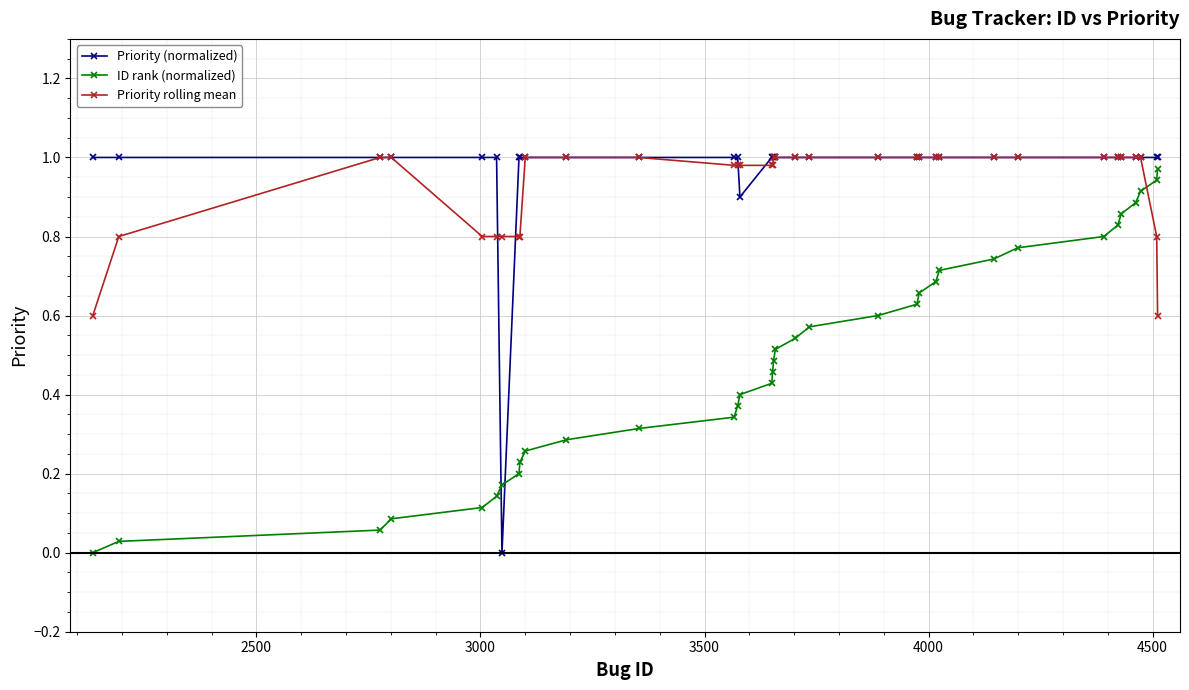

How many values in the ID rank (normalized) series exceed 0?

34